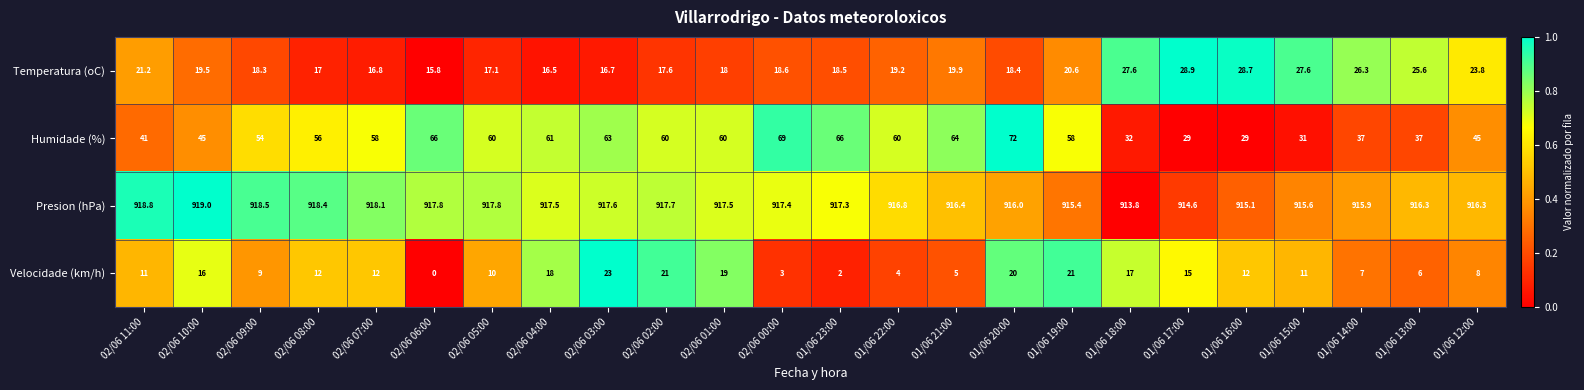

At 02/06 11:00, list the series in order from largest to smallest.

Presion (hPa), Humidade (%), Temperatura (oC), Velocidade (km/h)